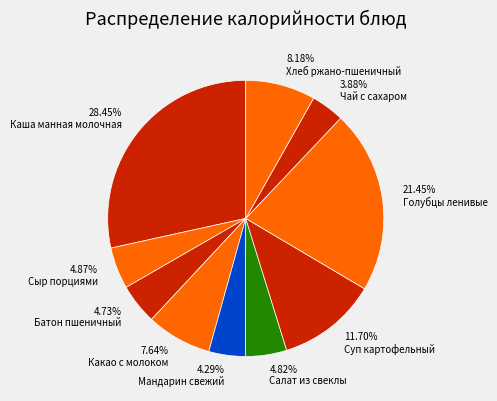

How many slices are in this pie chart?

10